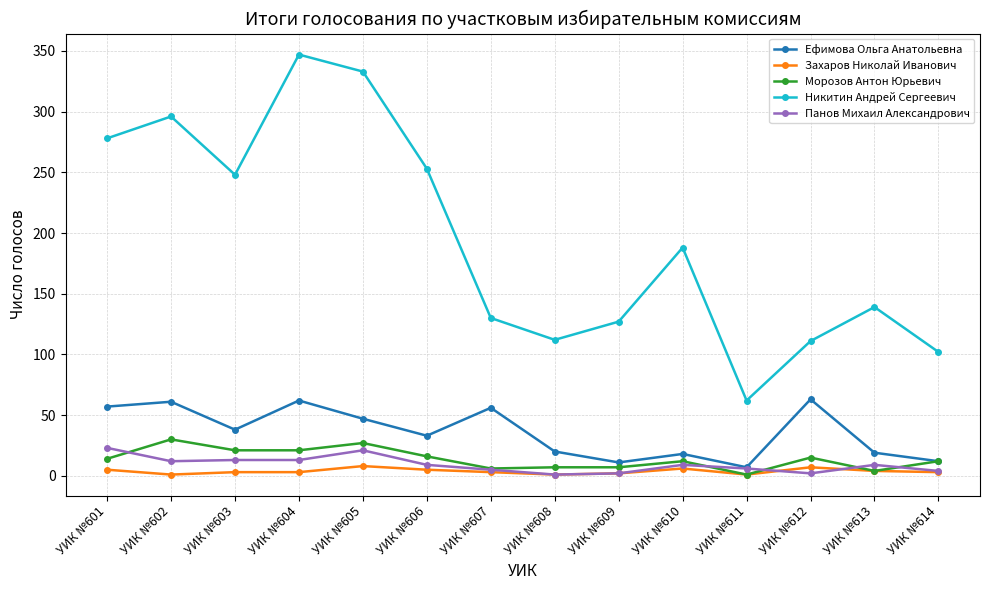

How many series are shown in this chart?

5